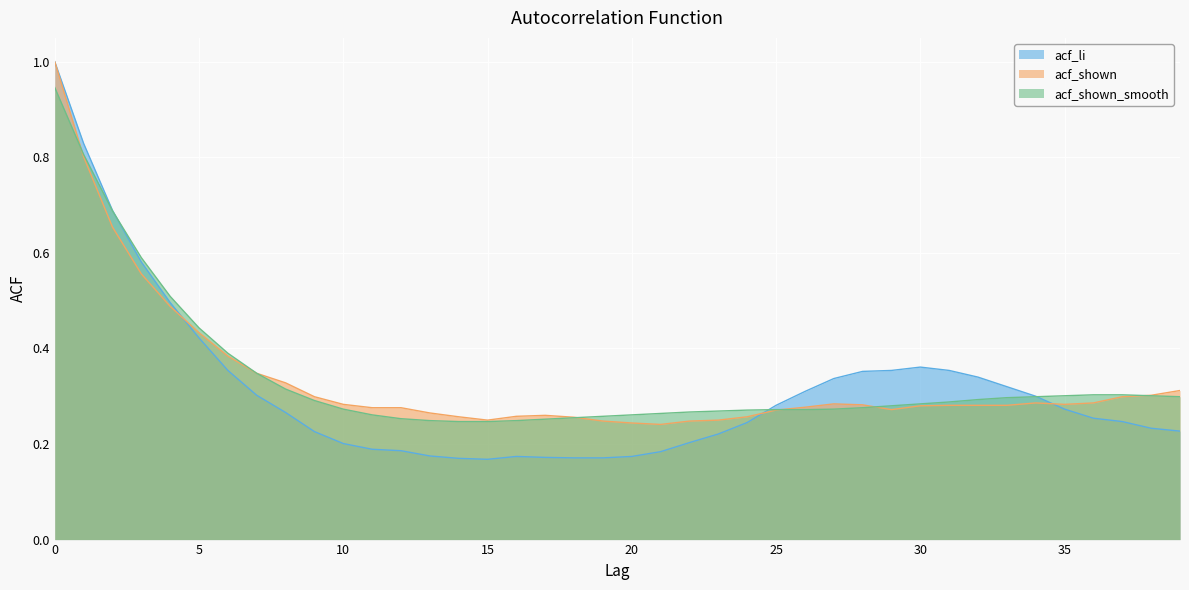

How many lines are shown in the chart?

3